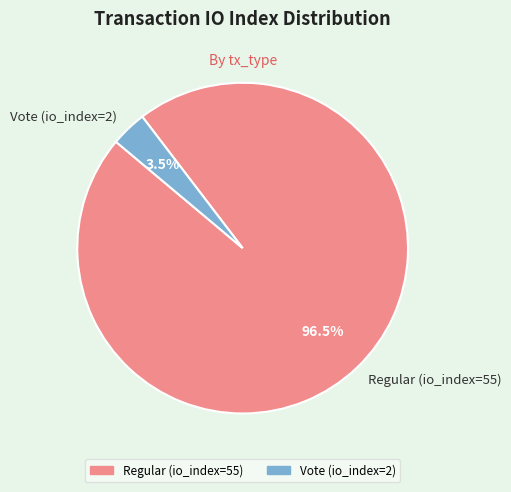

How much of the chart is everything except Vote (io_index=2)?

96.5%